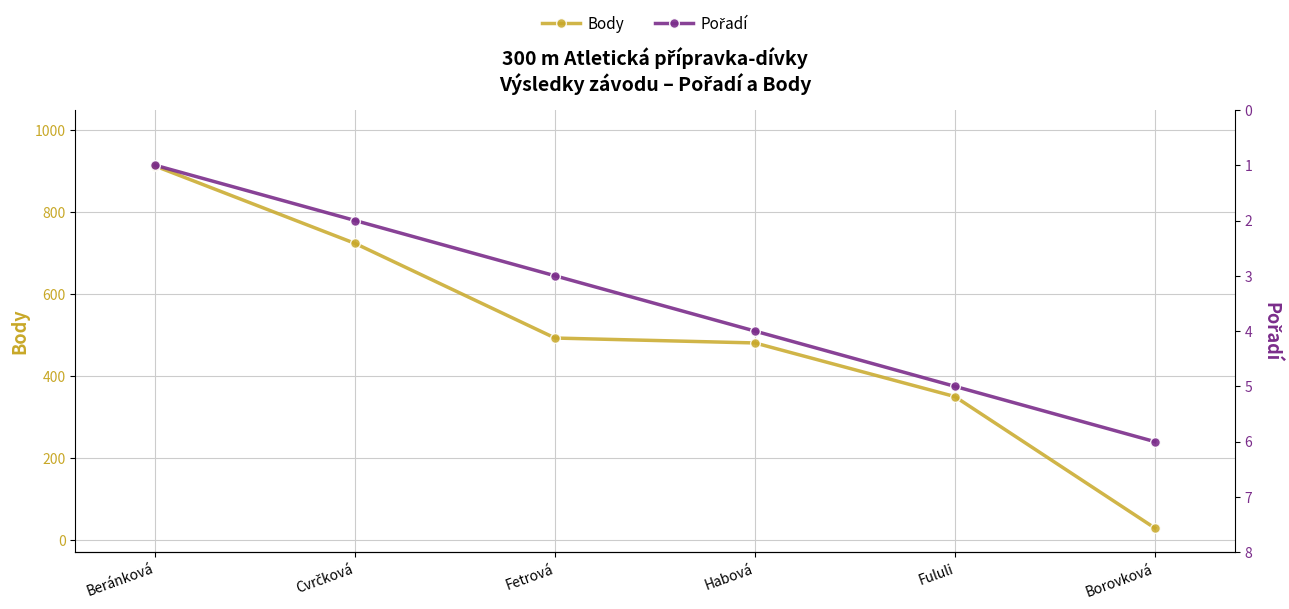

At which label is Pořadí closest to 3?

Fetrová